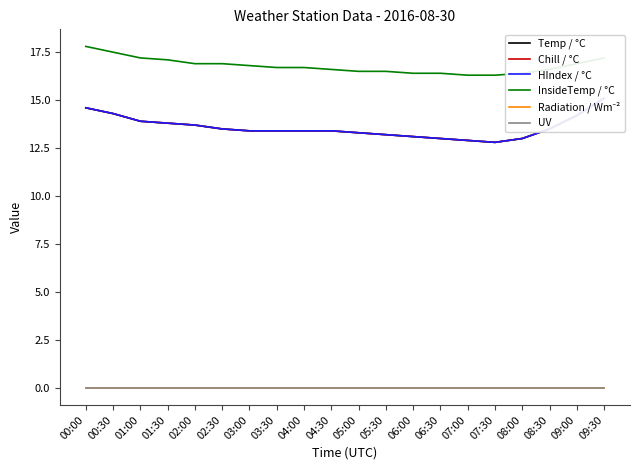

What is the total value across all series at 01:00?

58.9